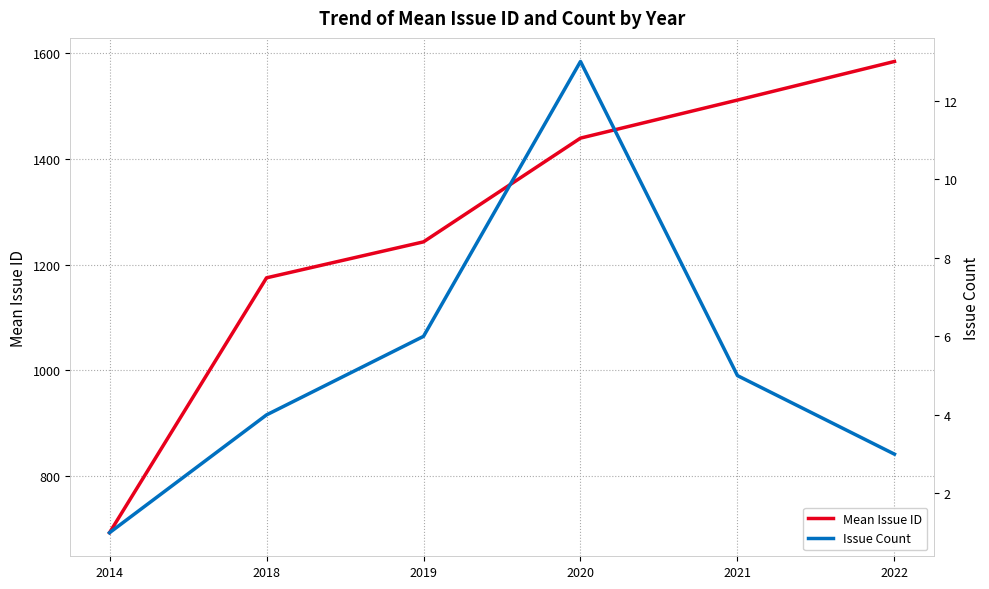

Is the value of Mean Issue ID at 2019 greater than the value of Issue Count at 2014?

Yes